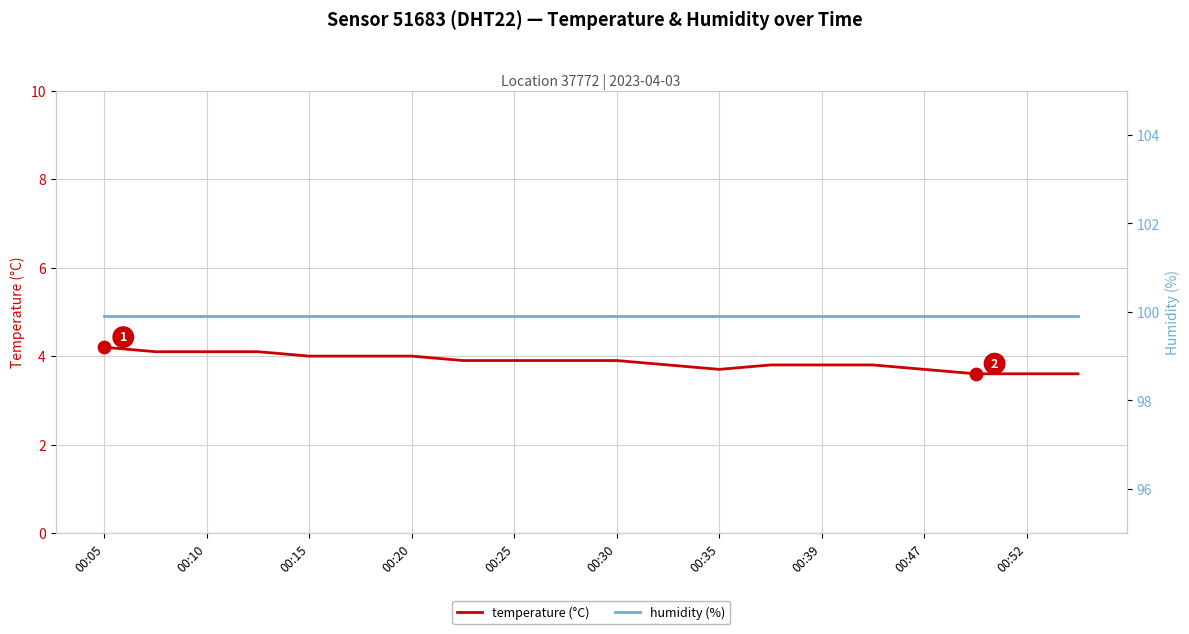

Which series has the largest total across all categories?

humidity (%)